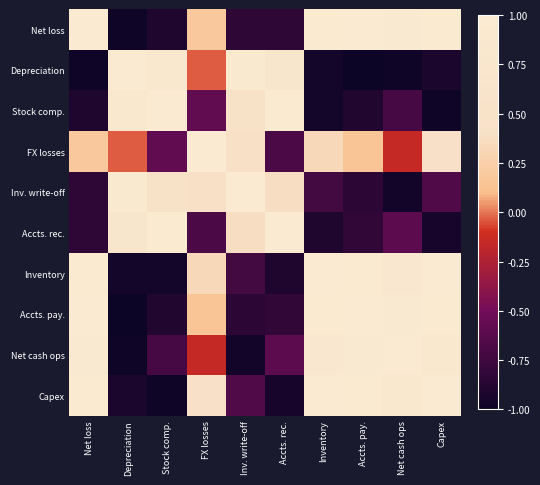

At which category is the sum across all series the highest?

Capex